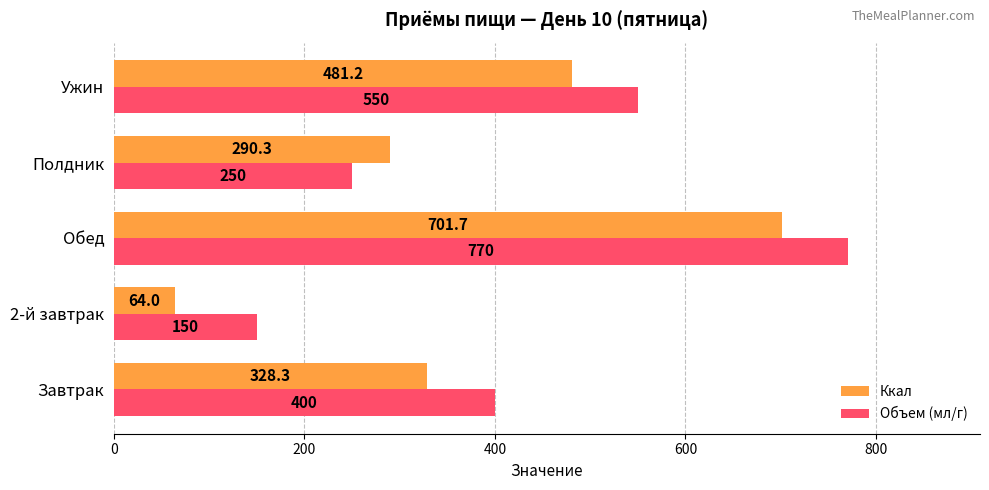

How many values in the Объем (мл/г) series are below 400?

2